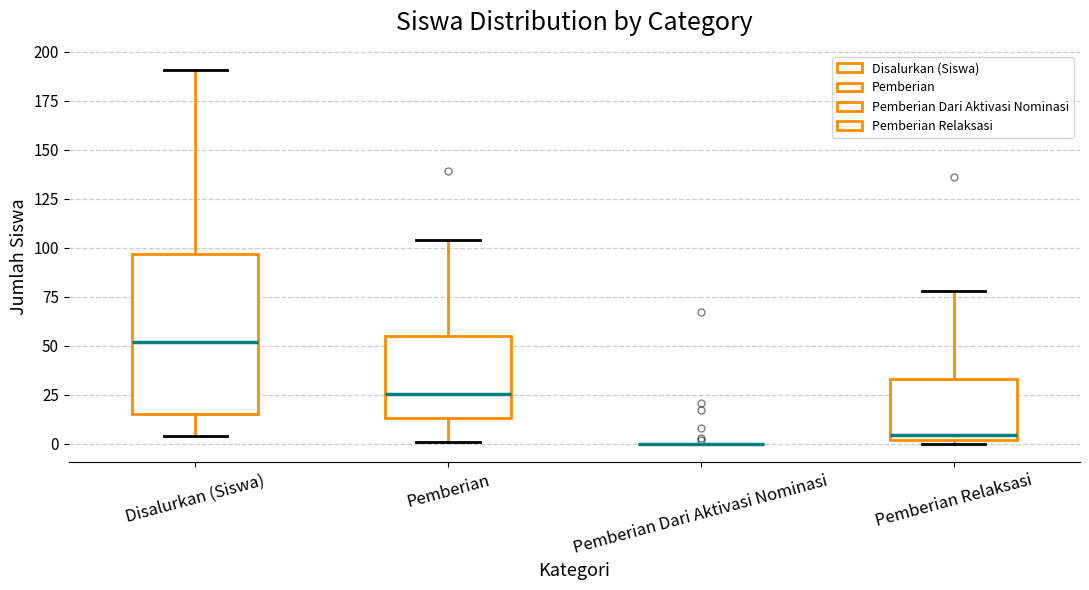

Reading left to right, read every box against the y-axis: the position of its median line, the range the box covers, and the ends of its whiskers. The values are not printed on the chart, so give them approximately, as read against the axis.

Disalurkan (Siswa): median 50, box 15 to 95, whiskers 5 to 190
Pemberian: median 25, box 15 to 55, whiskers 0 to 105
Pemberian Dari Aktivasi Nominasi: box collapsed to a line at 0, whiskers 0 to 0
Pemberian Relaksasi: median 5, box 0 to 35, whiskers 0 (just below the box's lower edge) to 80